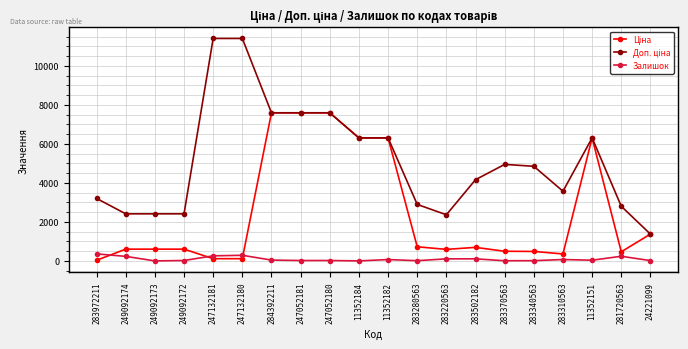

What is the total value across all series at 11352184?

12617.5